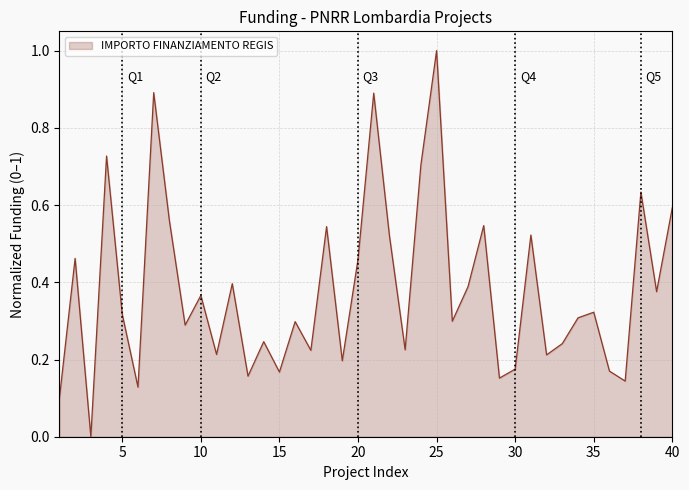

What is the difference between the maximum and minimum values?

1.0